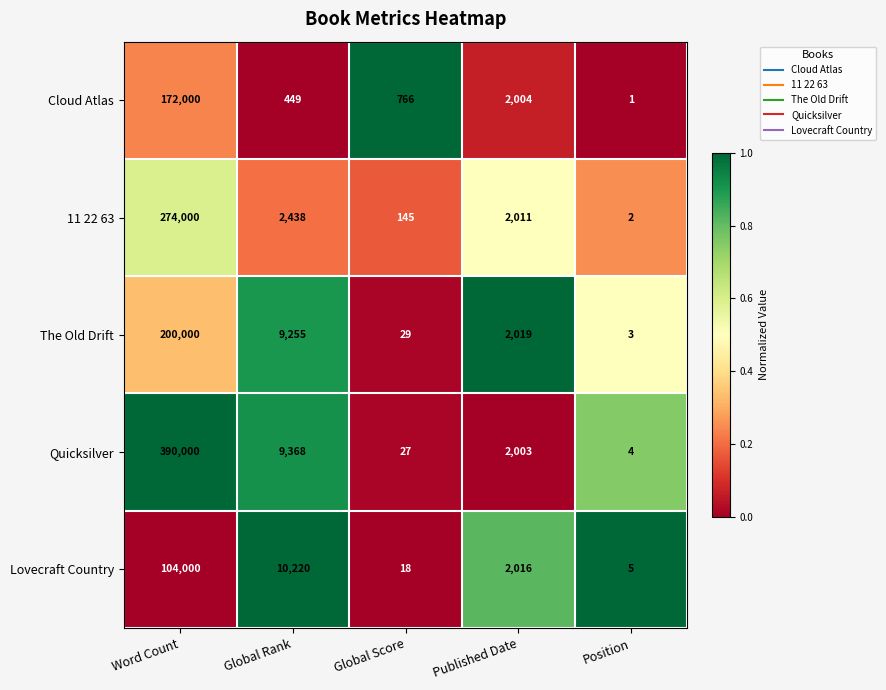

The 11 22 63 series shows 145 at Global Score. True or false?

True